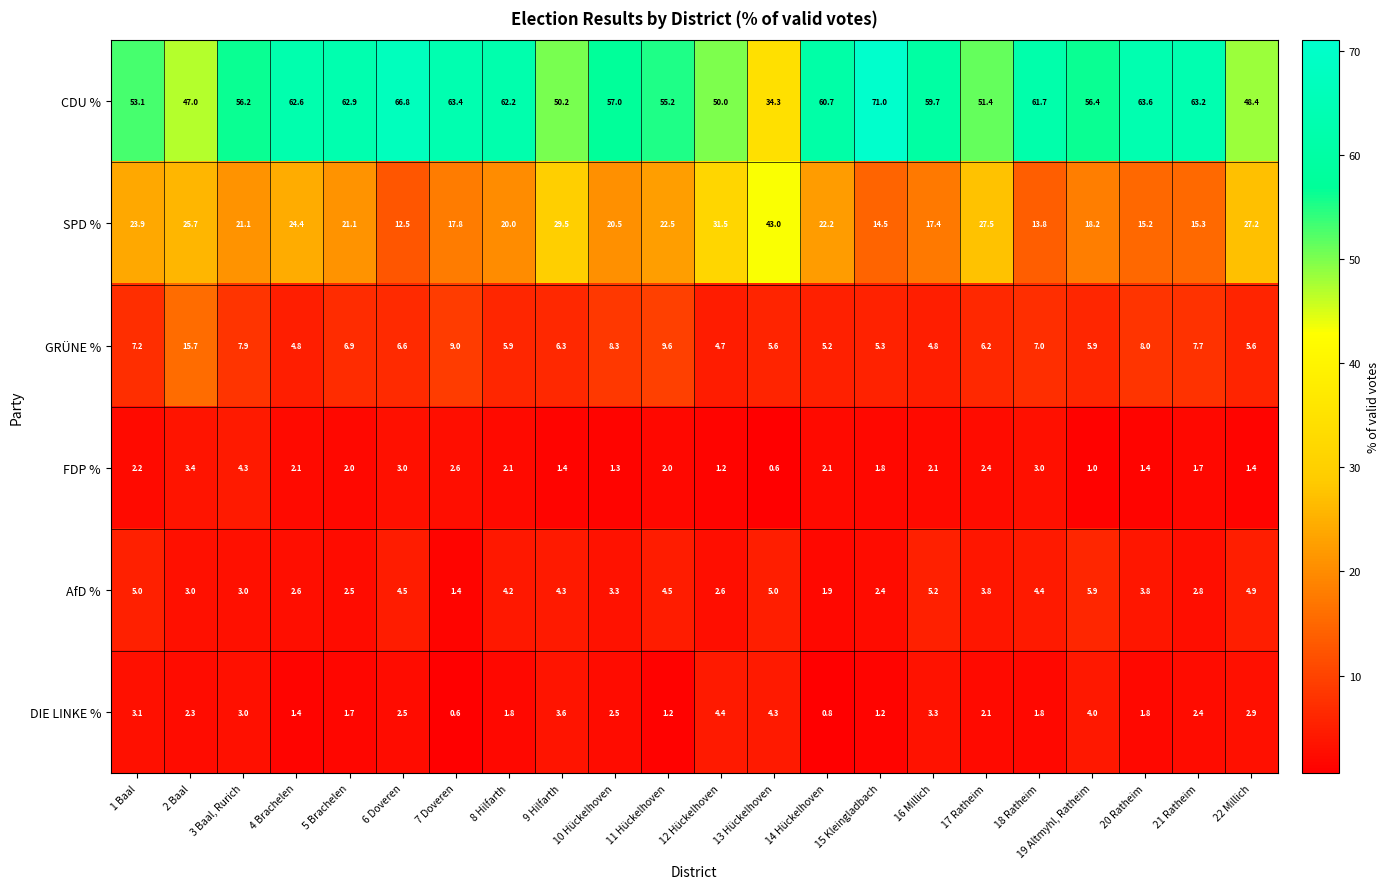

What is the difference between the maximum and minimum values in the SPD % series?

30.5